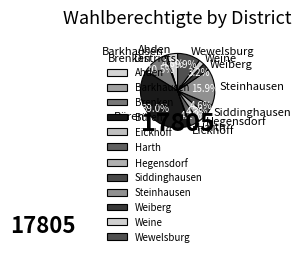

Which category has the biggest portion of the pie?

Büren